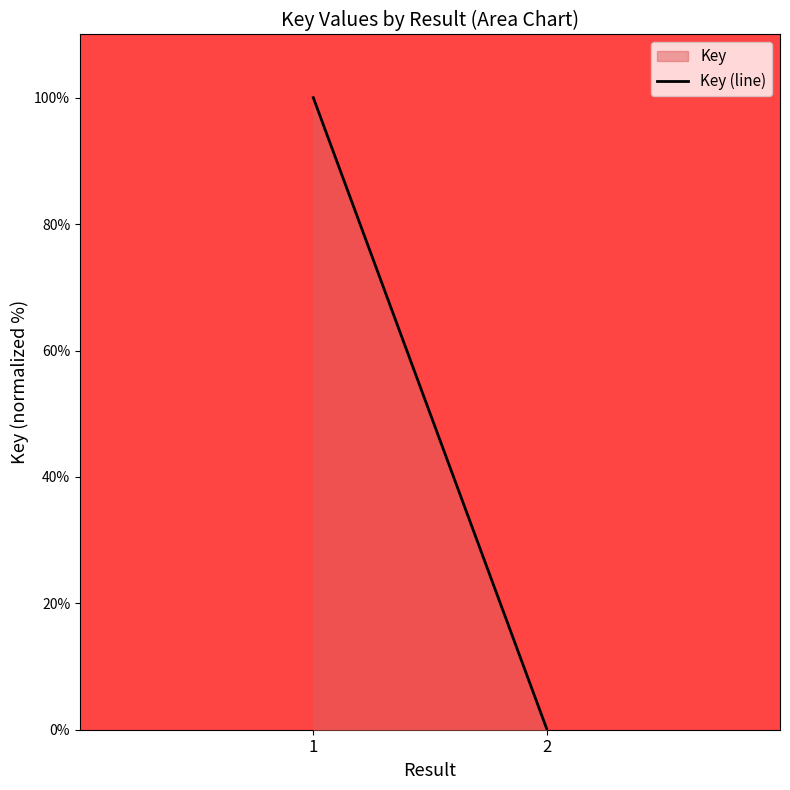

List the labels in order of value, largest first.

1, 2